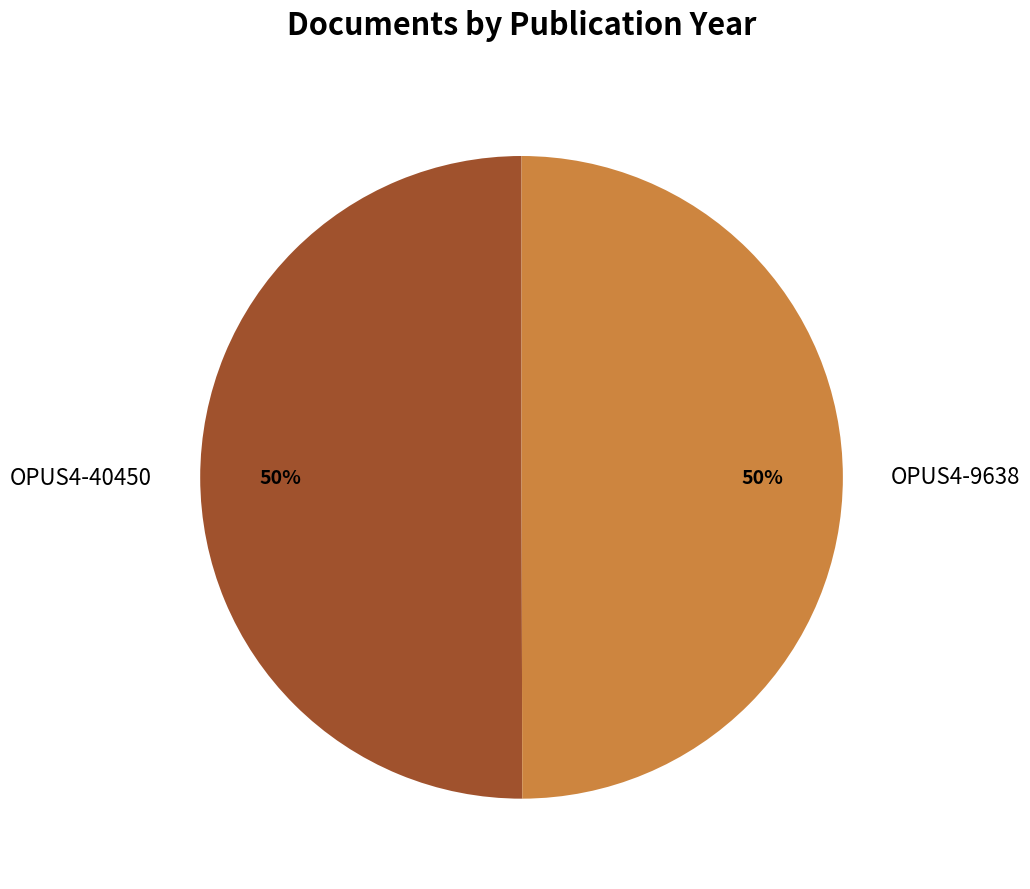

To the nearest percent, what percentage of the pie is OPUS4-9638?

50%